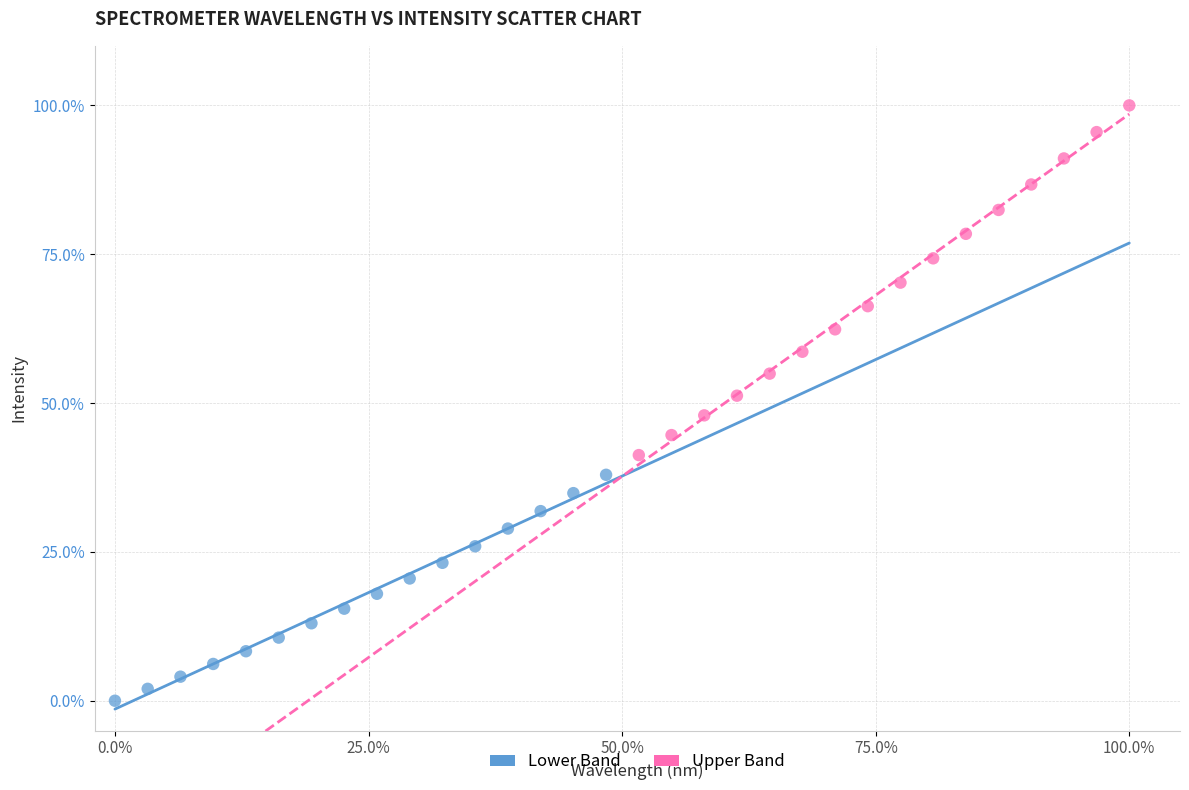

What are all the series names shown in the legend?

Lower Band, Upper Band